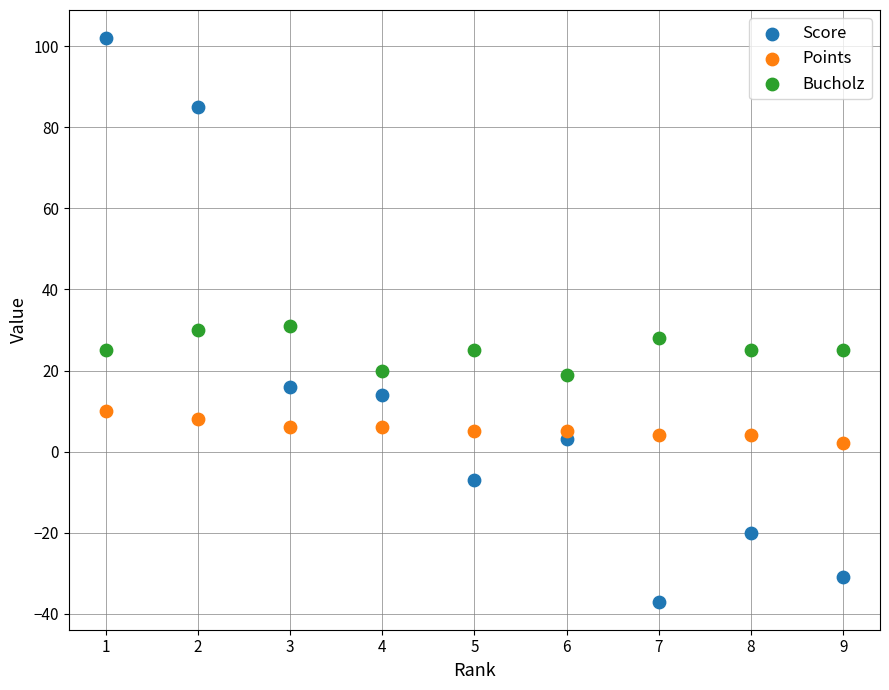

Which series reaches the maximum Y coordinate?

Score